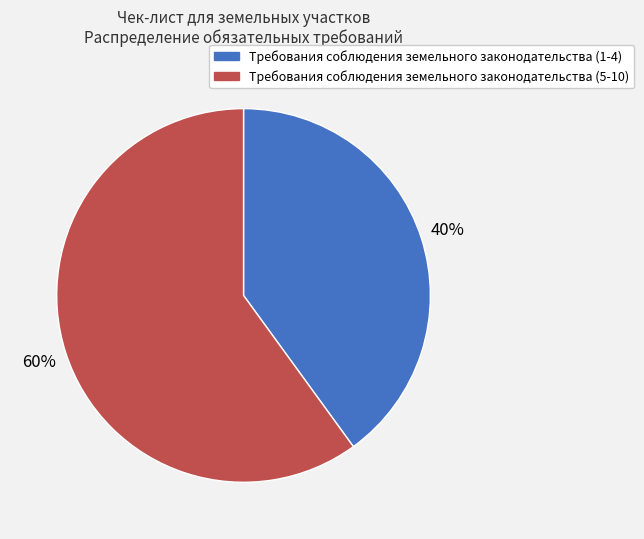

Which has a higher value, Требования соблюдения земельного законодательства (5-10) or Требования соблюдения земельного законодательства (1-4)?

Требования соблюдения земельного законодательства (5-10)